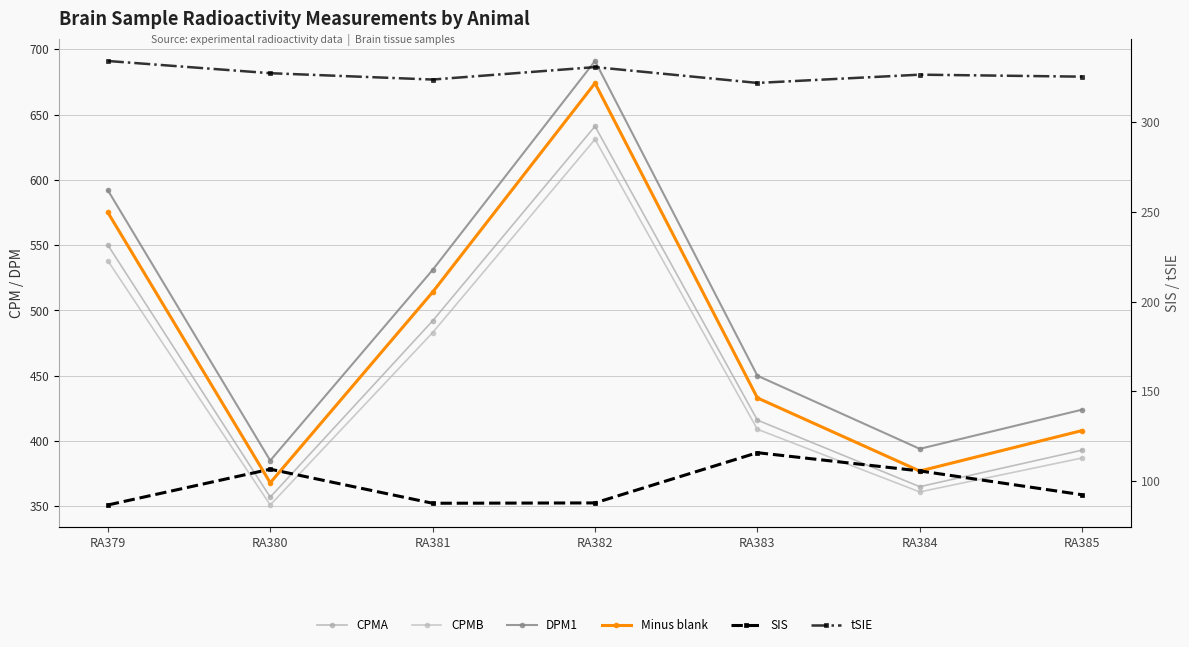

Is this an area chart (filled region under the line)?

No